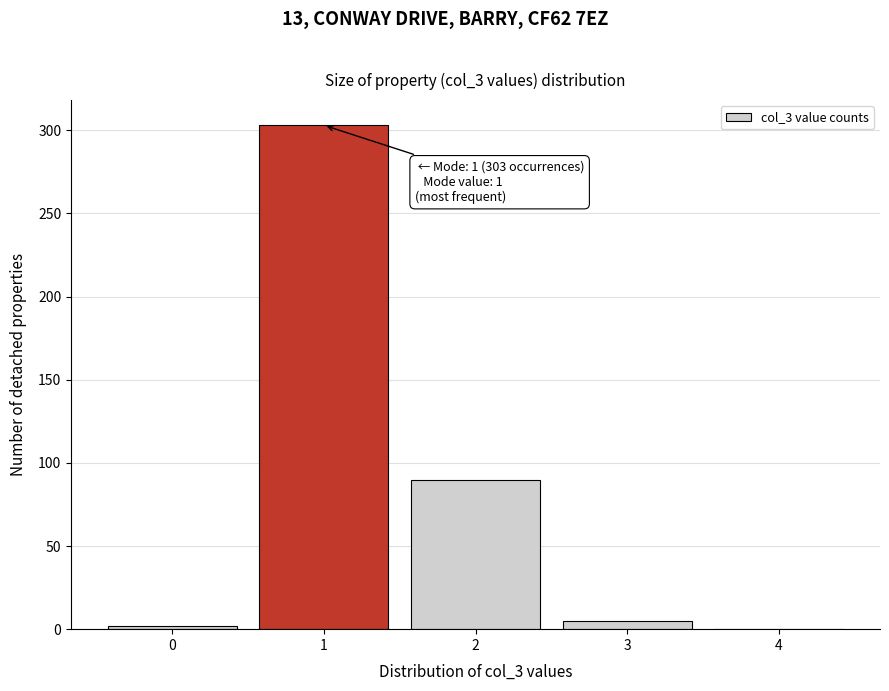

Over which range of the x-axis is the bar tallest?

0.5 to 1.5